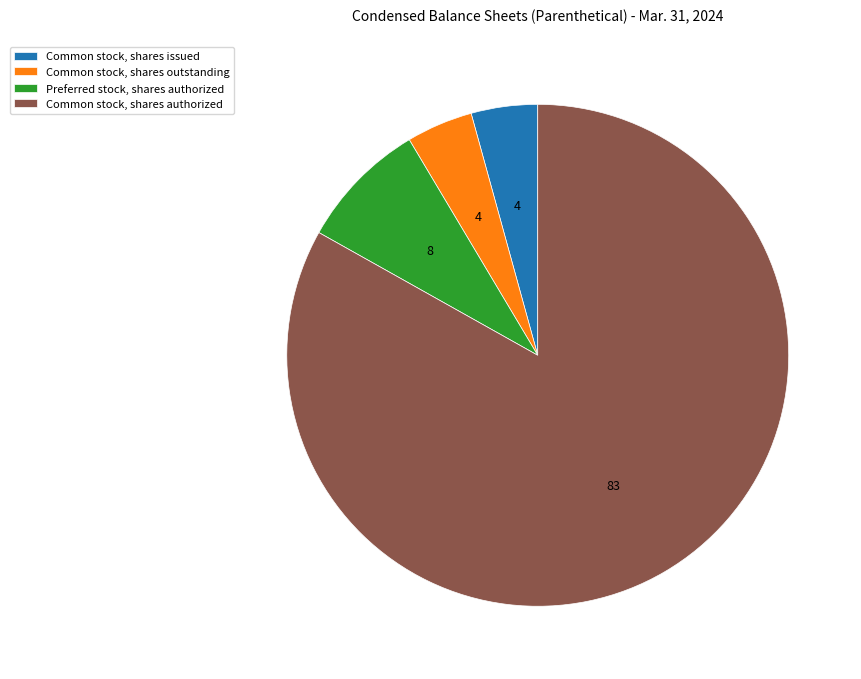

True or false: Common stock, shares outstanding accounts for 4% of the total.

True